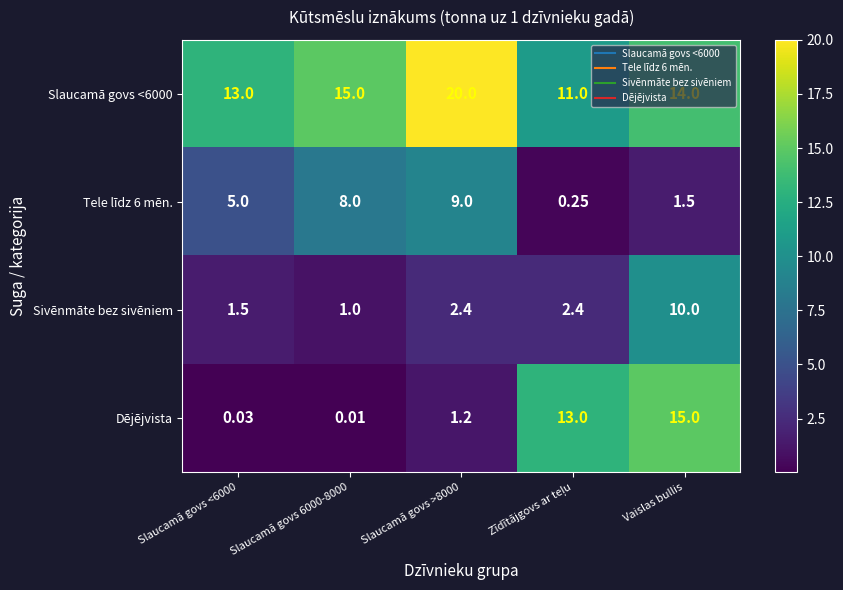

Which series changed the most between Slaucamā govs <6000 and Vaislas bullis?

Dējējvista